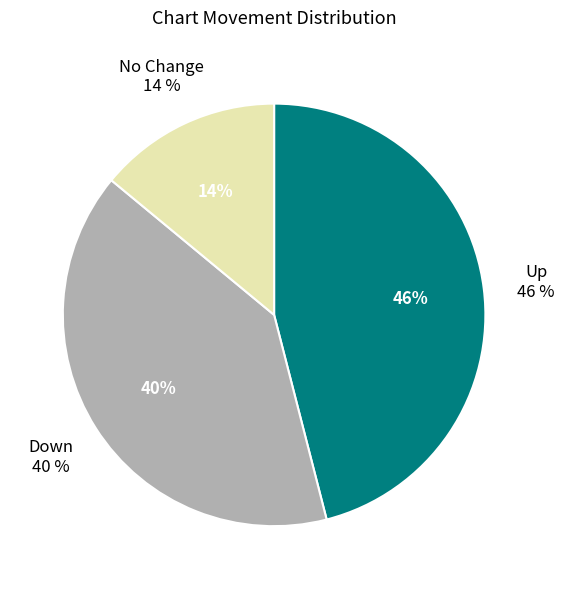

What percentage do up and down together represent?

86.0%